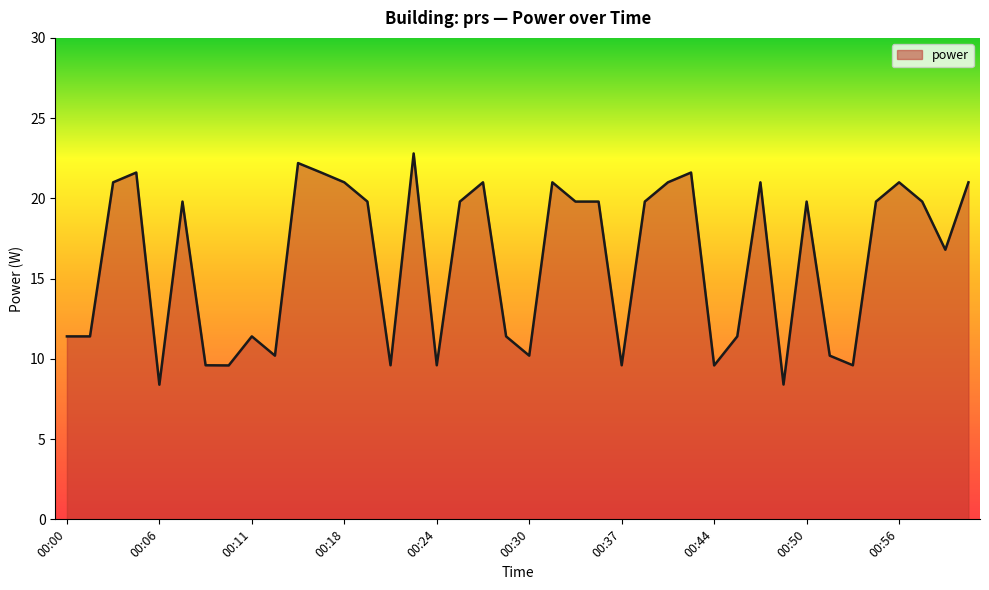

What is the greatest value displayed?

22.8